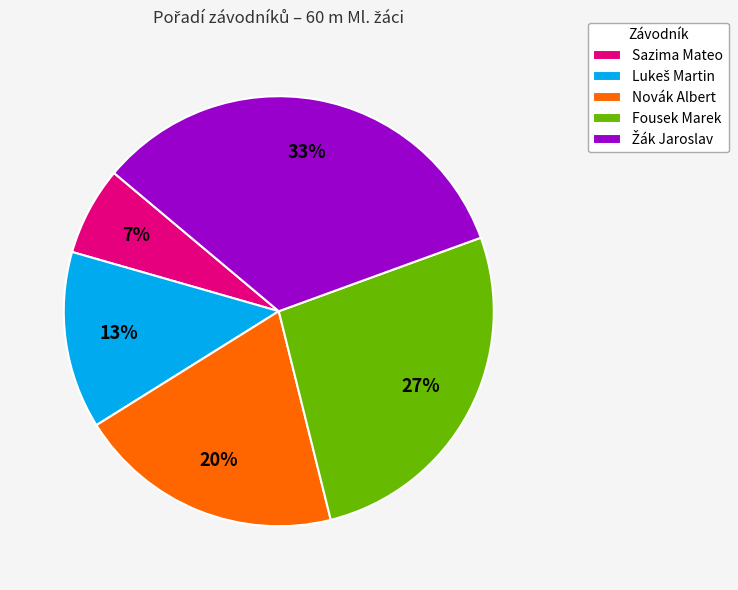

To the nearest percent, what is the difference between the Sazima Mateo and Fousek Marek slice percentages?

20%